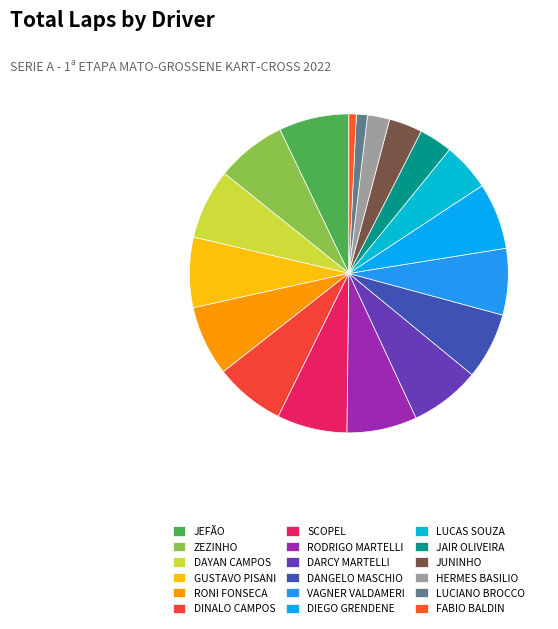

Approximately how many times larger is the value at DINALO CAMPOS compared to RONI FONSECA?

1.0